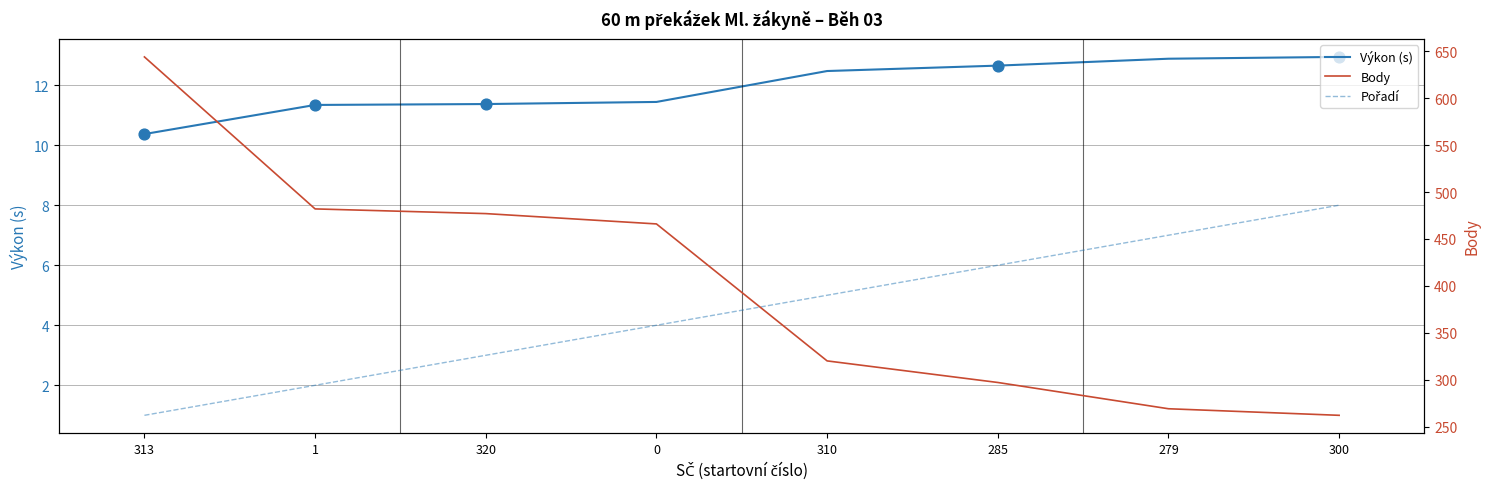

What is the total value across all series at 310?

337.5